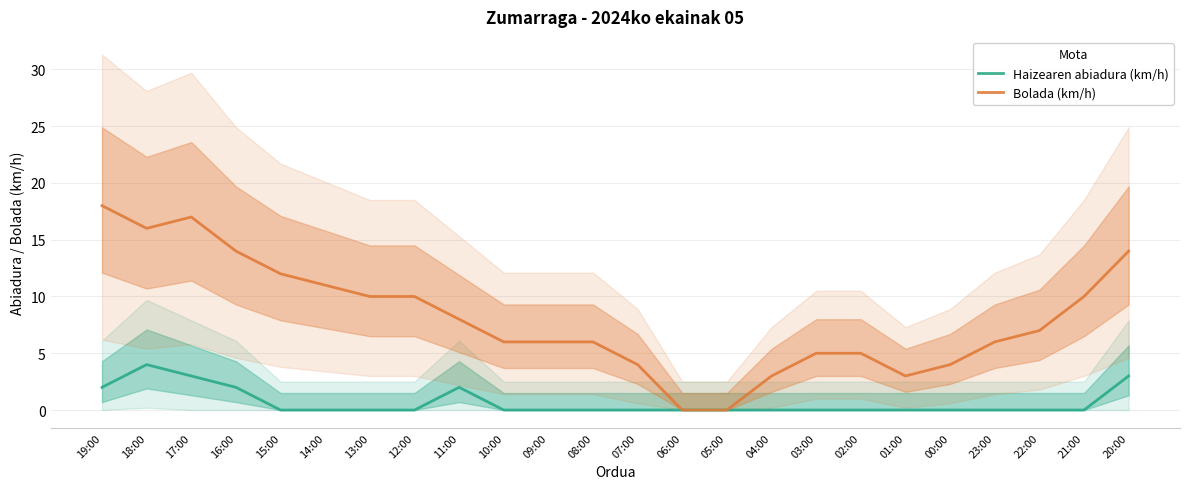

What is the average value of the Haizearen abiadura (km/h) series?

1